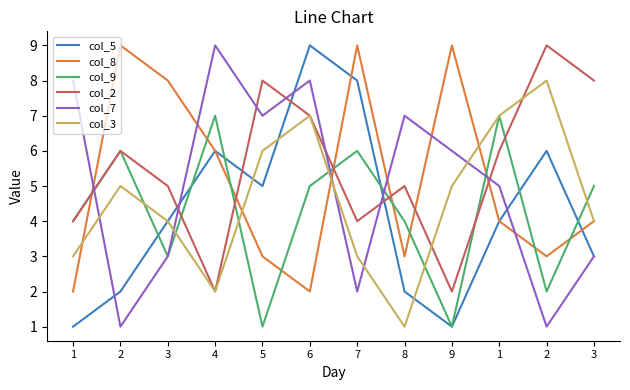

Reading left to right, extract all data points from this chart.

col_5: 1	2	4	6	5	9	8	2	1	4	6	3
col_8: 2	9	8	6	3	2	9	3	9	4	3	4
col_9: 4	6	3	7	1	5	6	4	1	7	2	5
col_2: 4	6	5	2	8	7	4	5	2	6	9	8
col_7: 8	1	3	9	7	8	2	7	6	5	1	3
col_3: 3	5	4	2	6	7	3	1	5	7	8	4